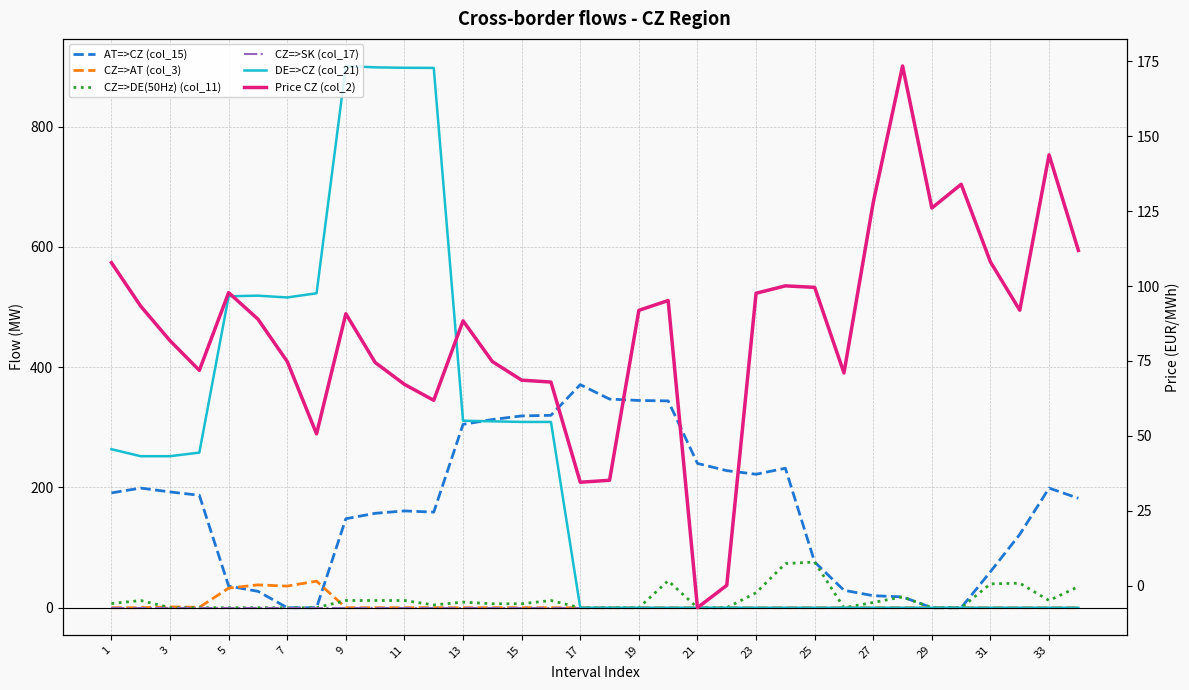

What is the sum of the Price CZ (col_2) values at 3 and 1?

201.1